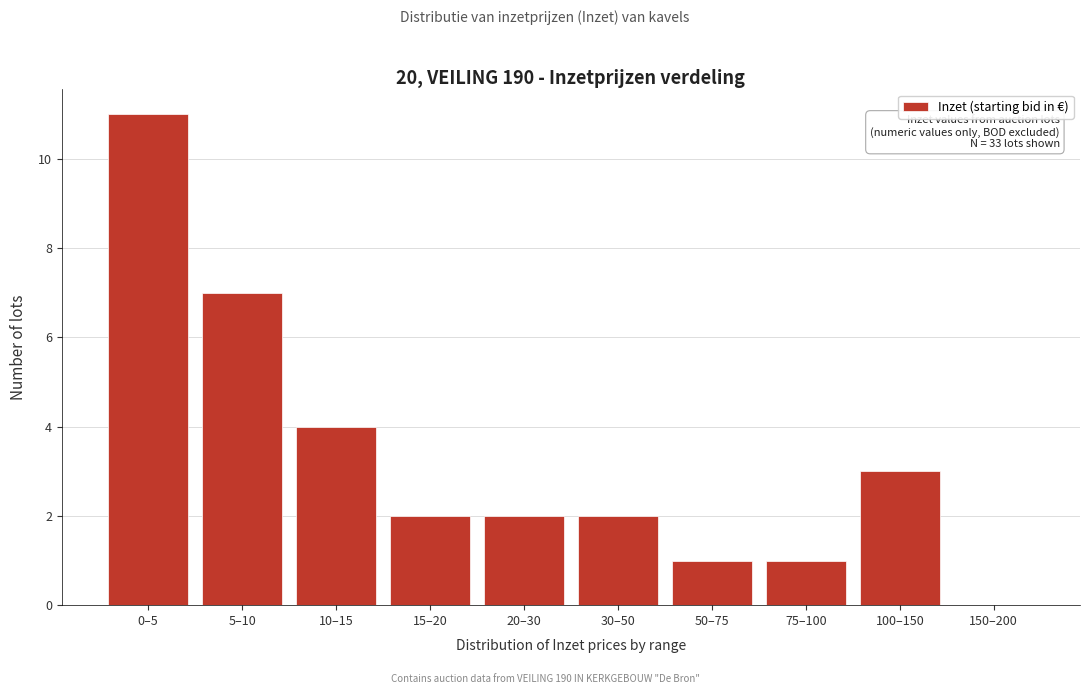

Reading left to right, what are all the values shown in this chart?

0–5=11	5–10=7	10–15=4	15–20=2	20–30=2	30–50=2	50–75=1	75–100=1	100–150=3	150–200=0